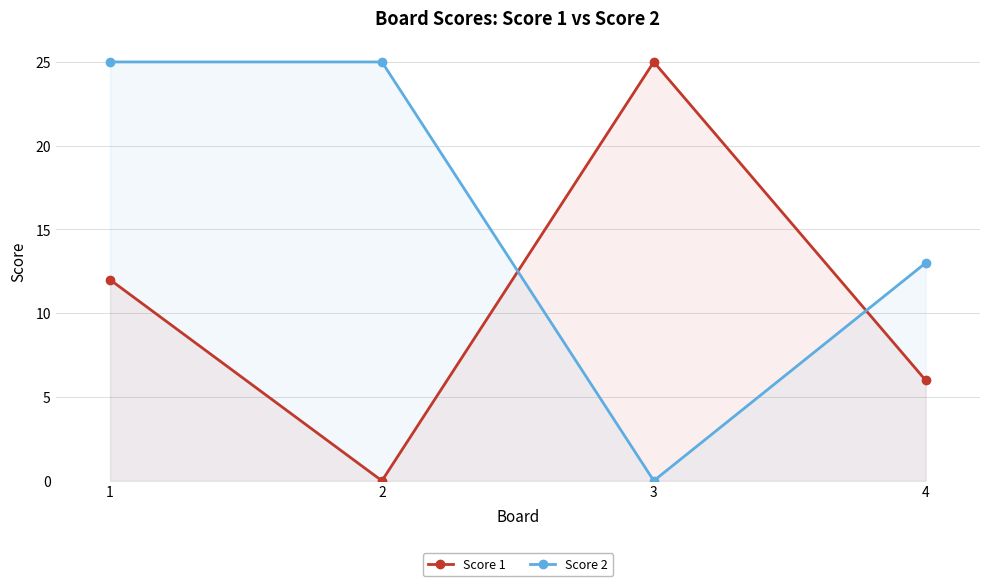

At how many categories does at least one series exceed 10?

4